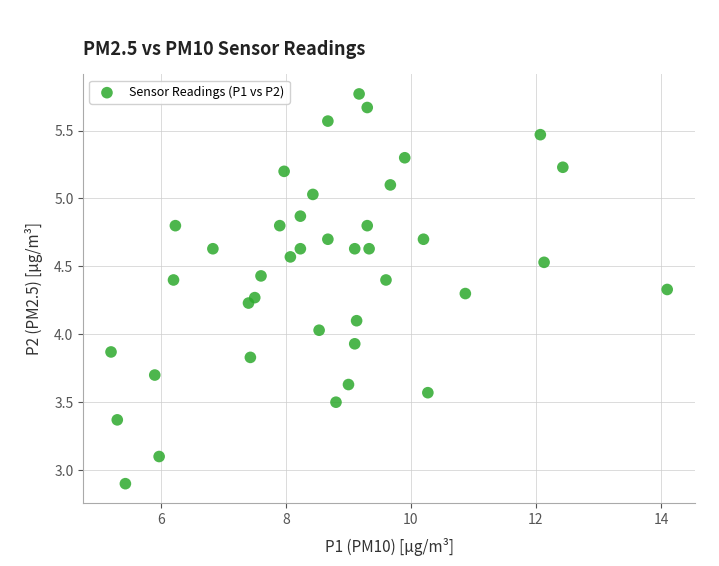

What is the range of X values (max minus min)?

8.9